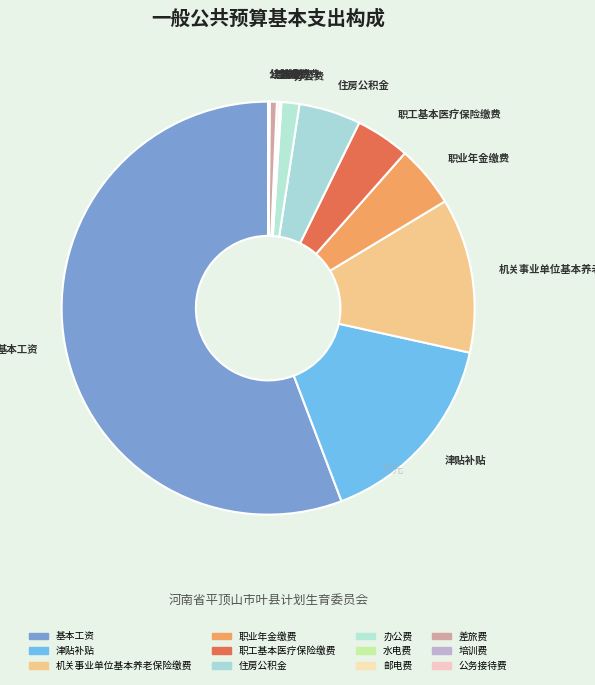

The 机关事业单位基本养老保险缴费 slice represents 12% of the pie. True or false?

True